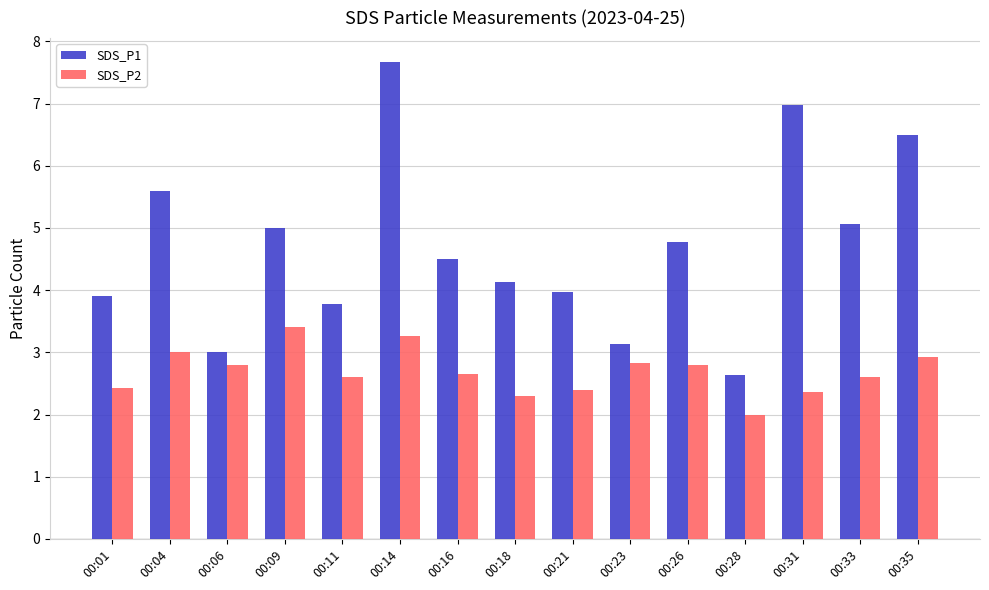

What is the greatest value displayed?

7.7